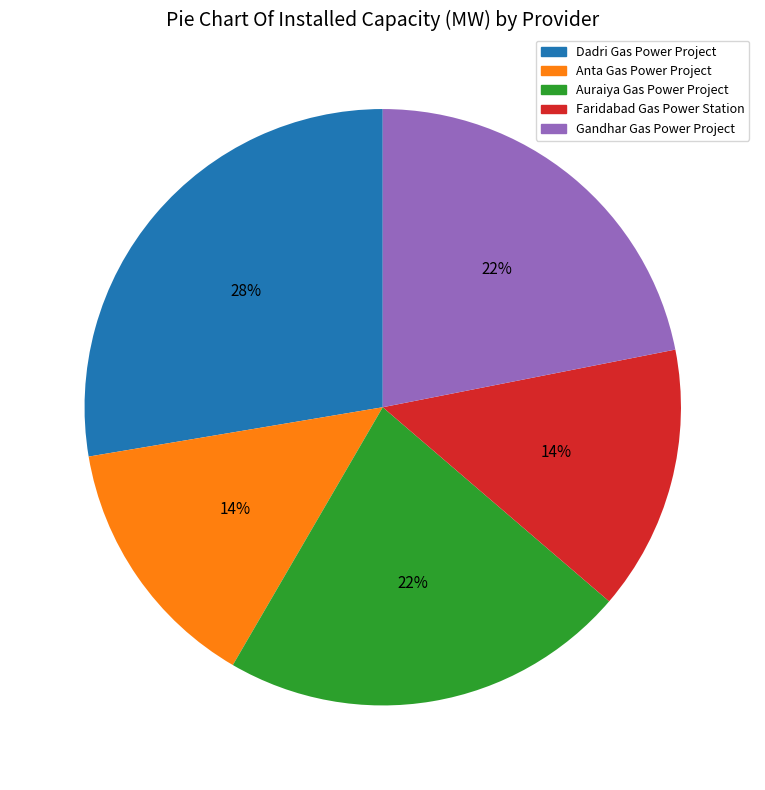

Approximately how many times larger is the value at Dadri Gas Power Project compared to Anta Gas Power Project?

2.0